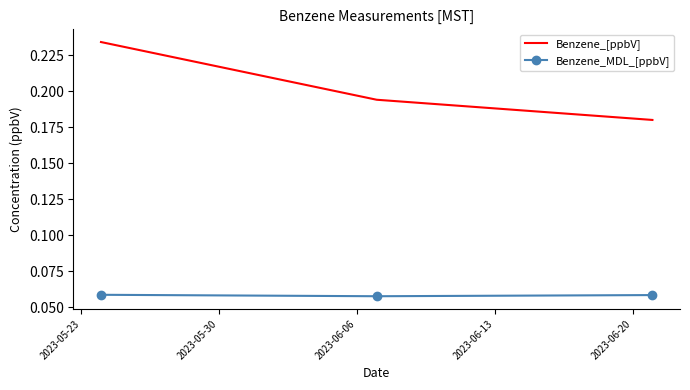

At how many categories does at least one series exceed 0?

3